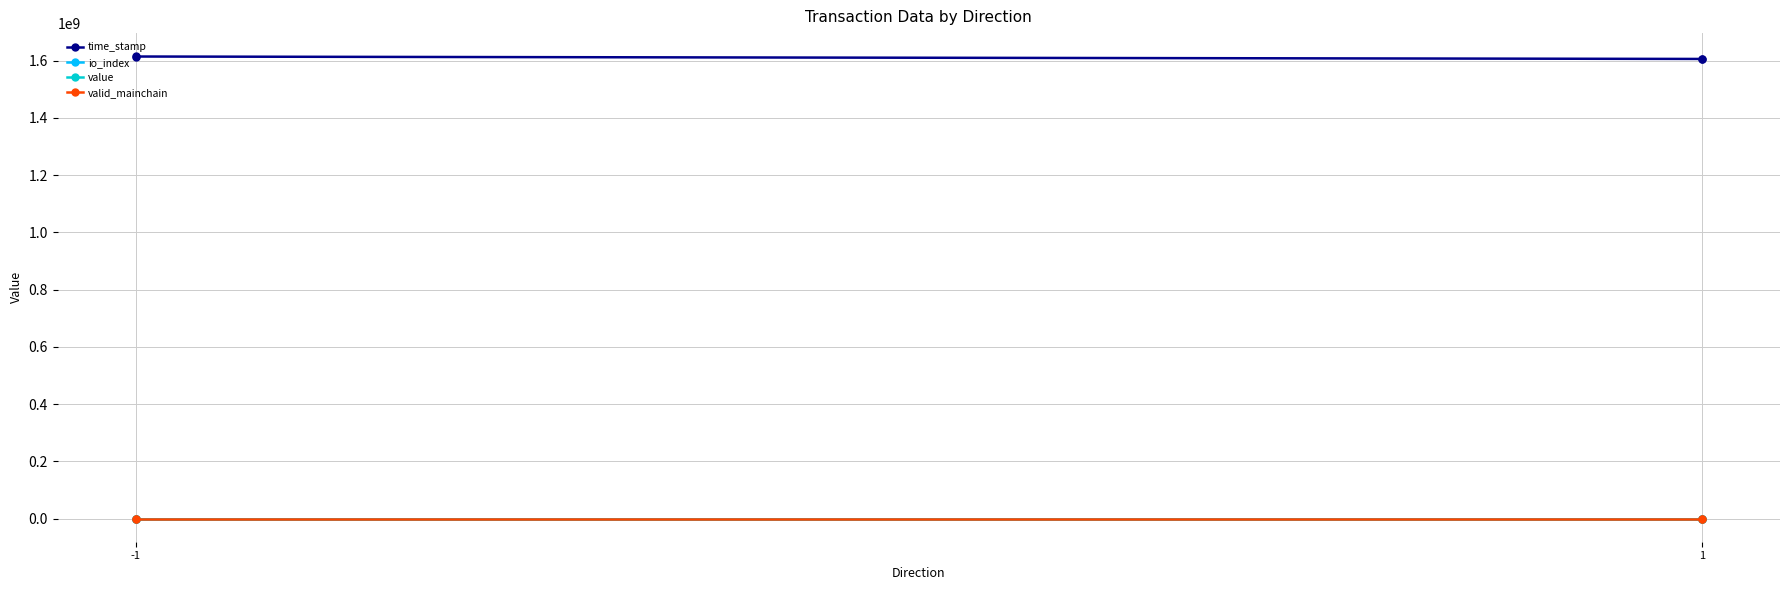

What is the maximum value shown in the chart?

1615355408.0